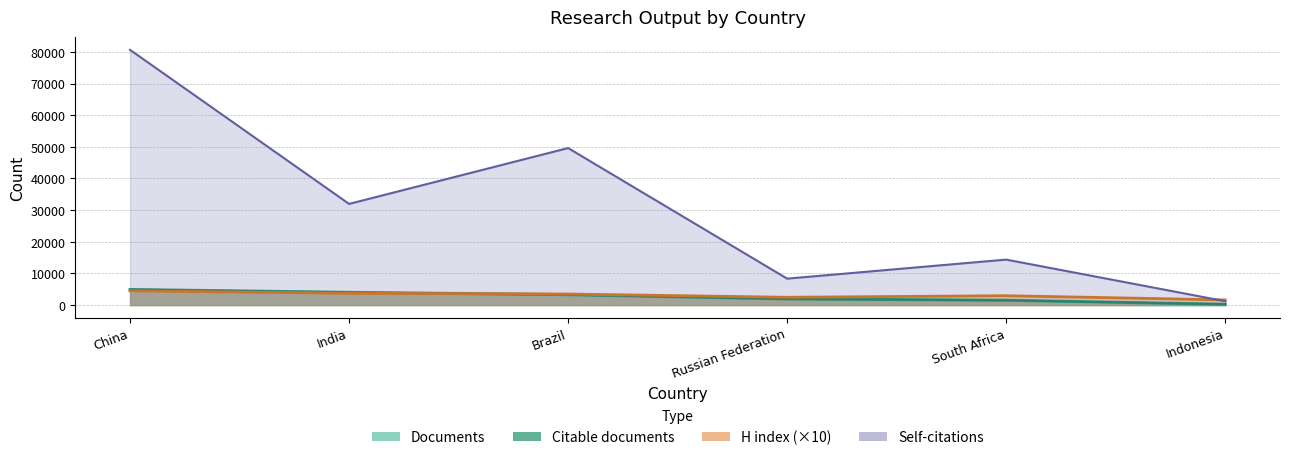

Where do Citations and H index first cross each other?

South Africa and Indonesia